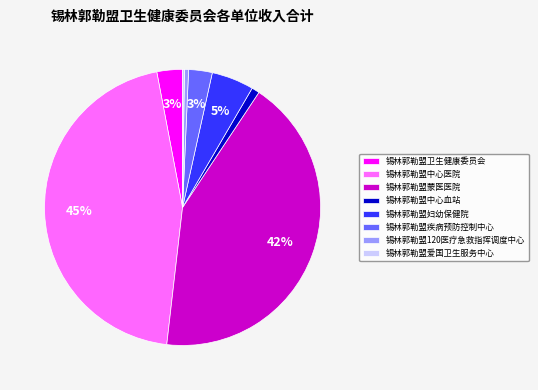

What is the largest slice in the pie chart?

锡林郭勒盟中心医院